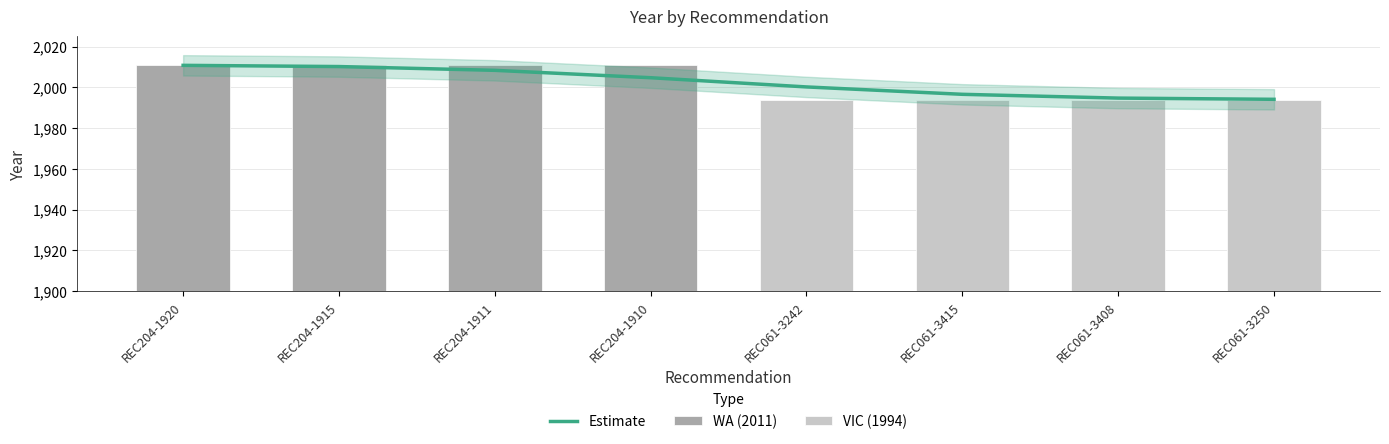

Does the chart contain any negative values?

No